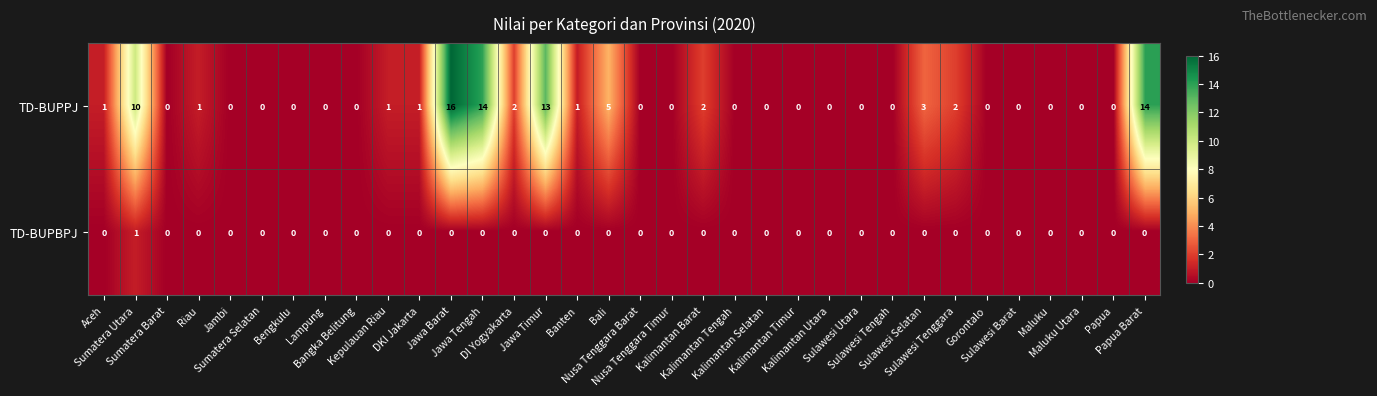

What is the difference between the maximum and second lowest values in the TD-BUPPJ series?

16